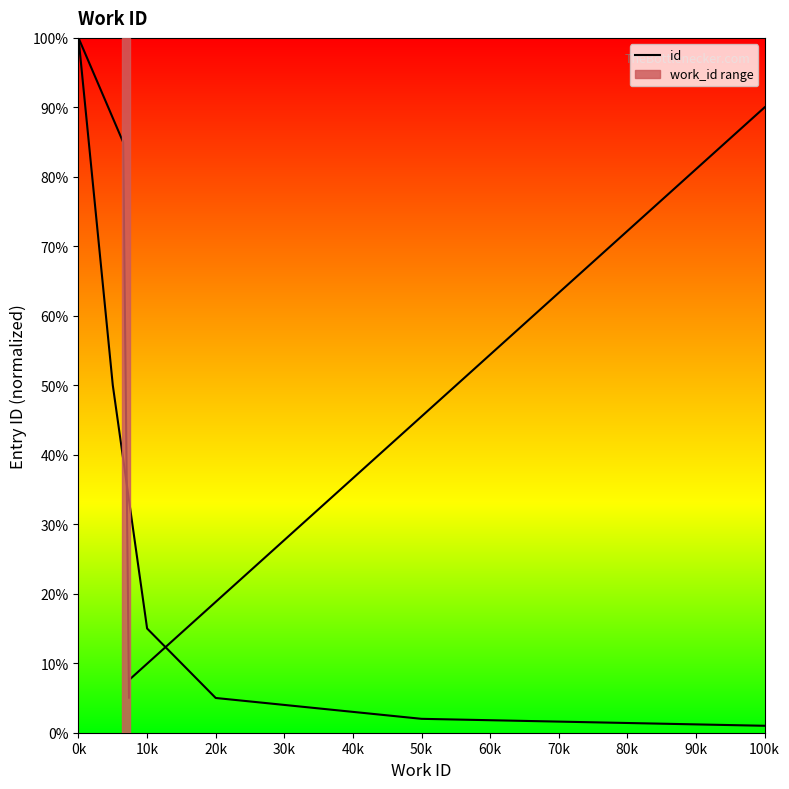

Does the chart have visible grid lines?

No